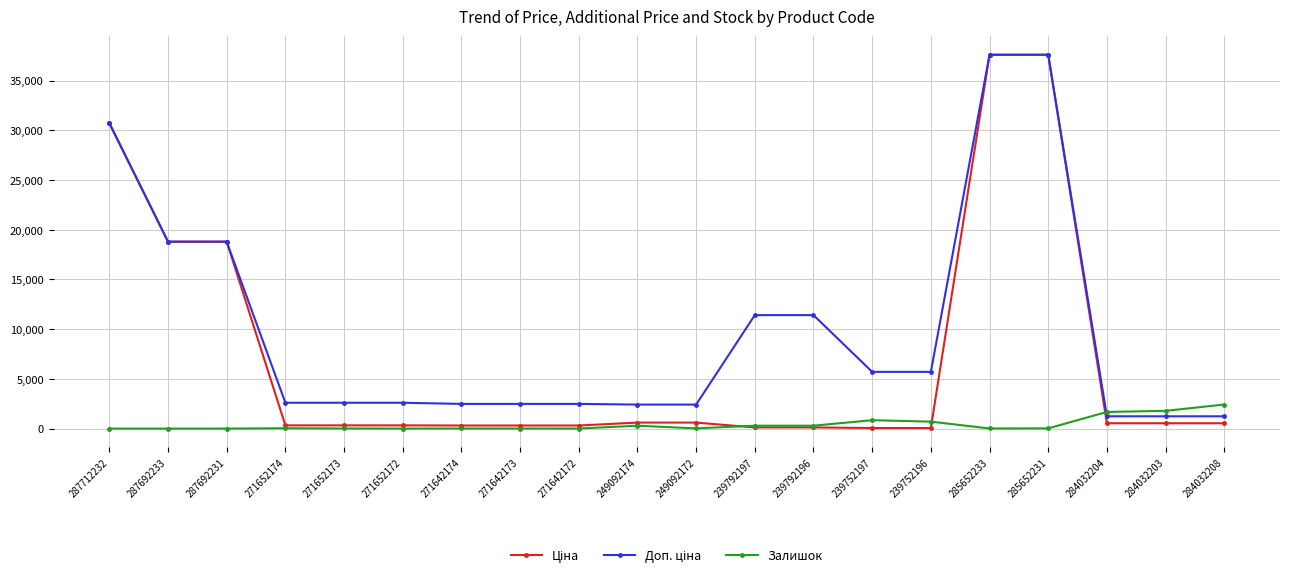

What is the difference between the highest and lowest values at 287712232?

30717.1